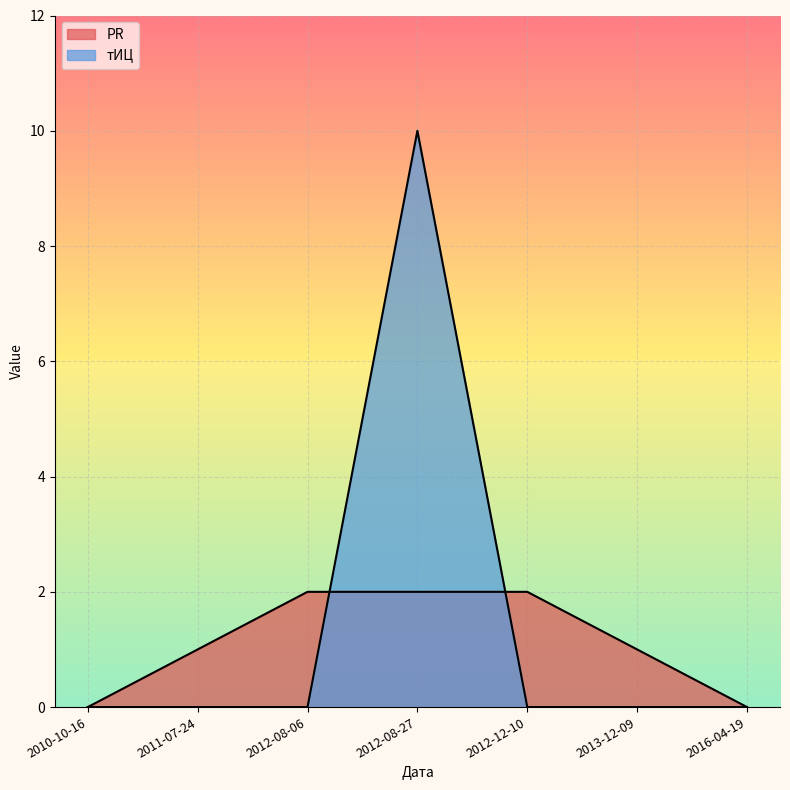

Count the PR values in the range 0 to 2.

7